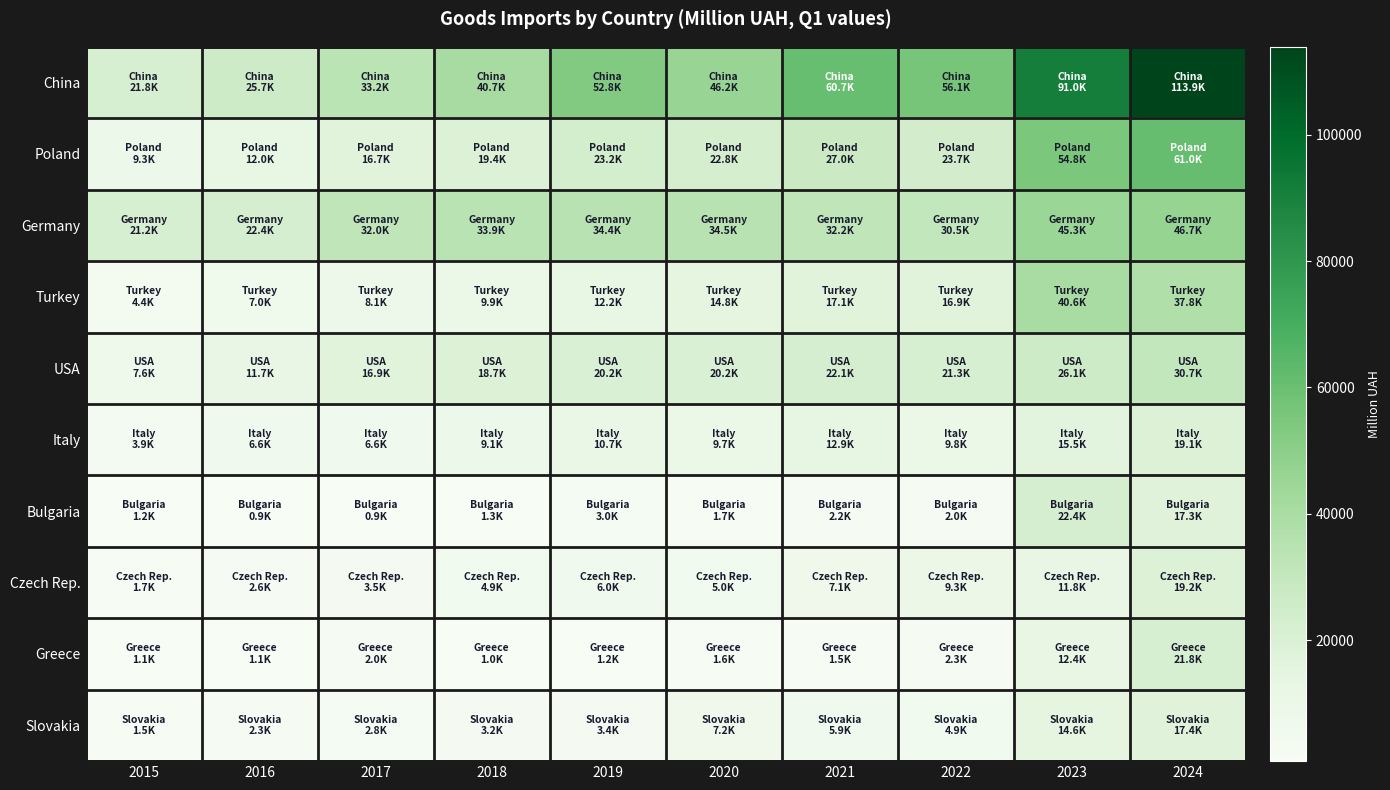

What is the total value across all series at 2016?

92184.3